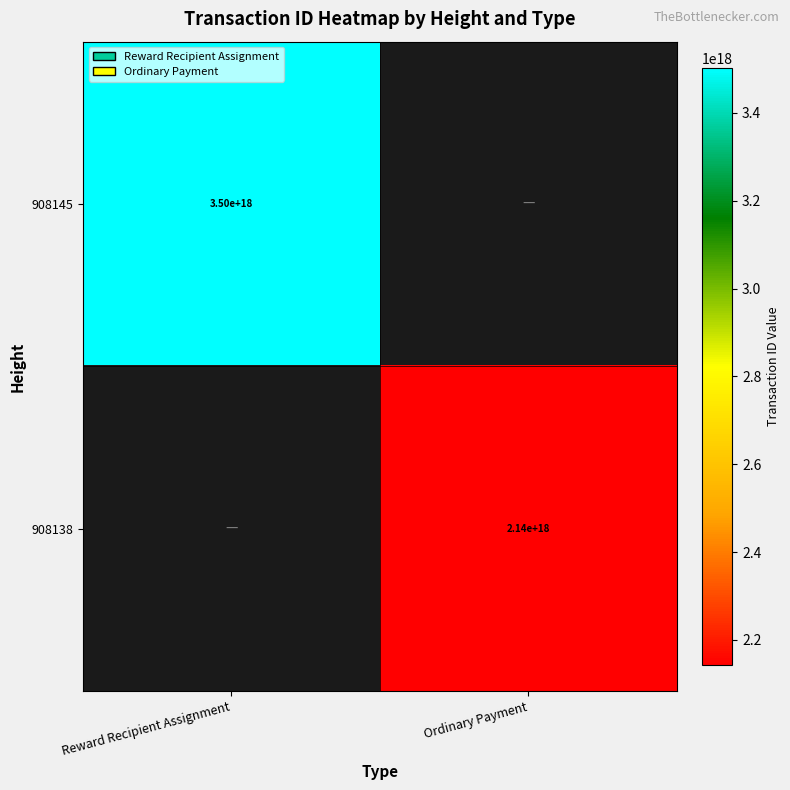

True or false: 908138 has a value of 2140000000000000000 at Ordinary Payment.

True